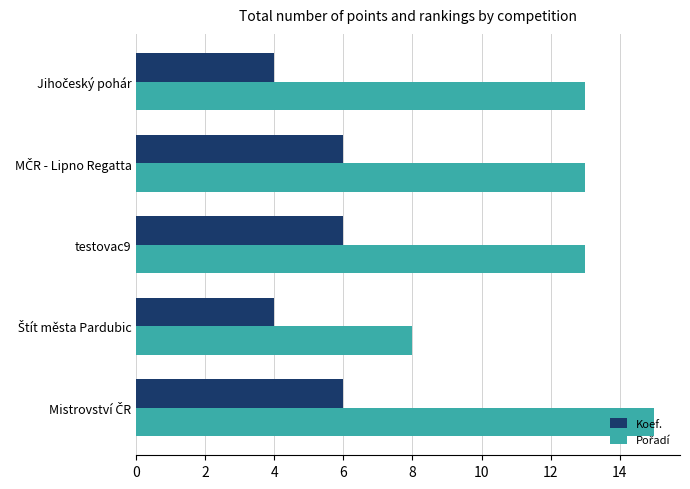

What is the sum of all Koef. values?

26